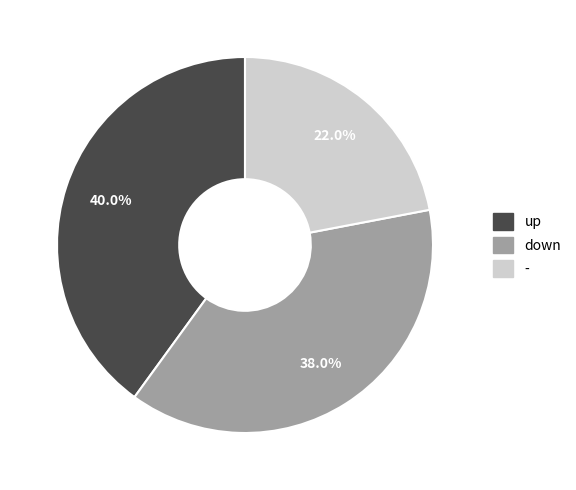

What percentage is the - slice, to the nearest percent?

22%